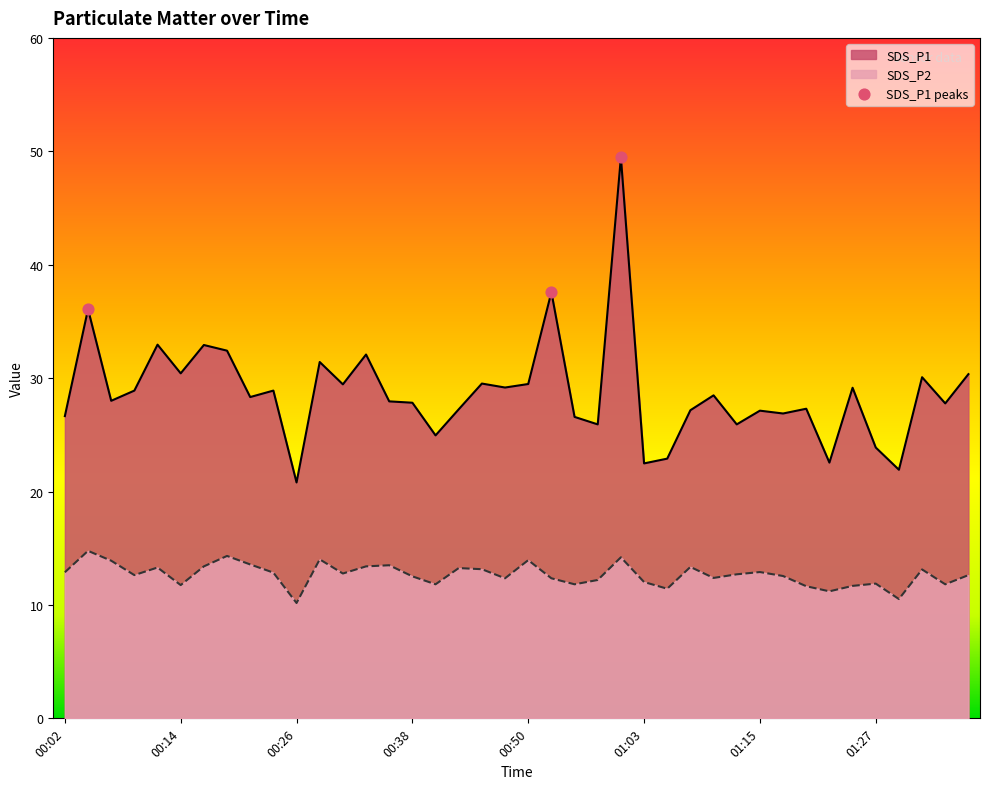

At which category is the sum across all series the highest?

01:00